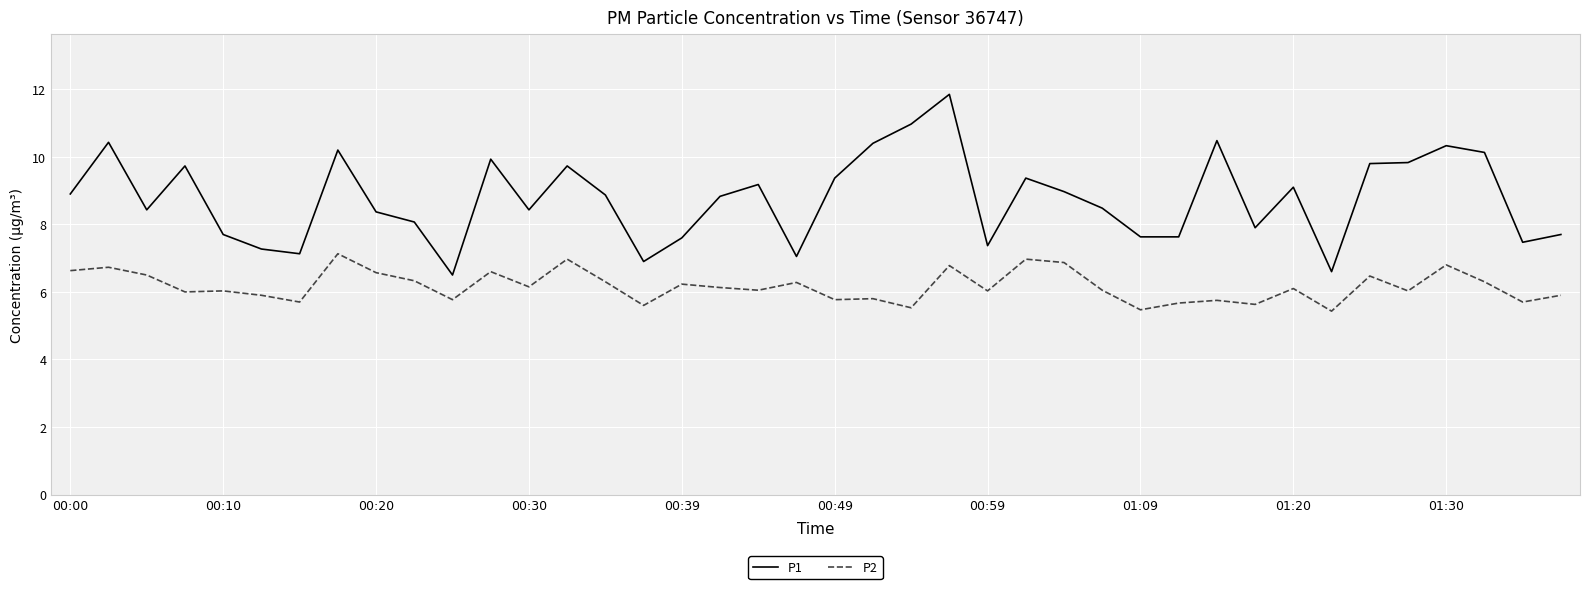

What is the lowest value of the P1 series?

6.5